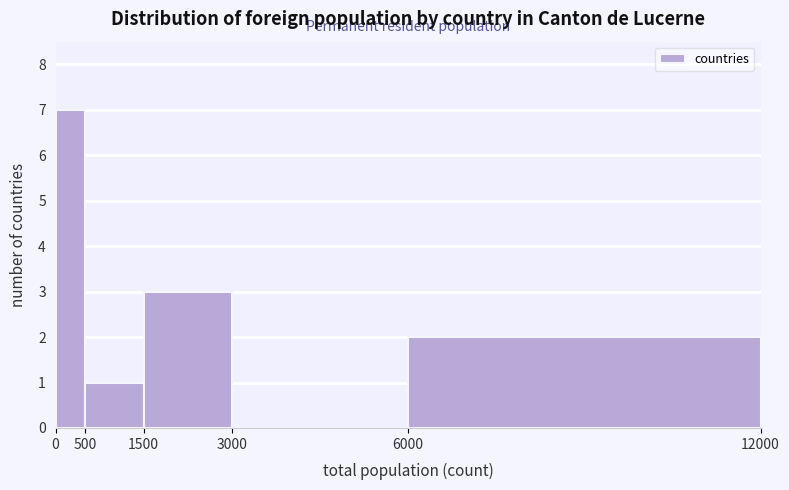

Reading left to right, list every bar in this chart as the range it spans on the x-axis followed by its height. The values are not printed on the chart, so give them approximately, as read against the axis.

0 to 500: 7
500 to 1500: 1
1500 to 3000: 3
3000 to 6000: 0
6000 to 12000: 2